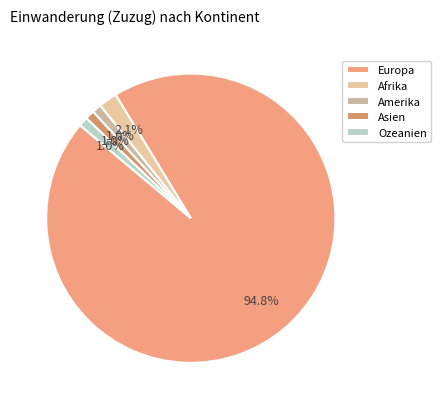

Does Amerika represent more than half of the total?

No